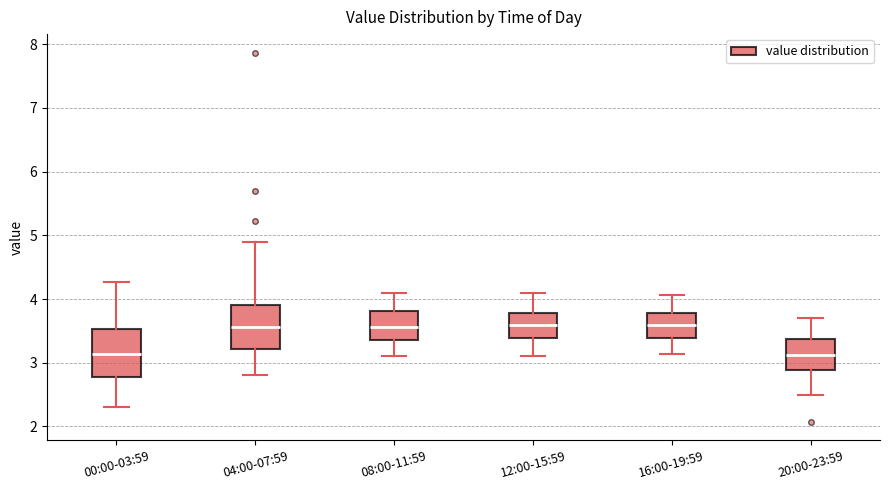

Reading left to right, transcribe this box plot: for each box, give where its median line is, the range the box spans, and where its two whiskers end, as read against the y-axis. The values are not printed on the chart, so give them approximately, as read against the axis.

00:00-03:59: median 3.1, box 2.8 to 3.5, whiskers 2.3 to 4.3
04:00-07:59: median 3.6, box 3.2 to 3.9, whiskers 2.8 to 4.9
08:00-11:59: median 3.6, box 3.4 to 3.8, whiskers 3.1 to 4.1
12:00-15:59: median 3.6, box 3.4 to 3.8, whiskers 3.1 to 4.1
16:00-19:59: median 3.6, box 3.4 to 3.8, whiskers 3.1 to 4.1
20:00-23:59: median 3.1, box 2.9 to 3.4, whiskers 2.5 to 3.7